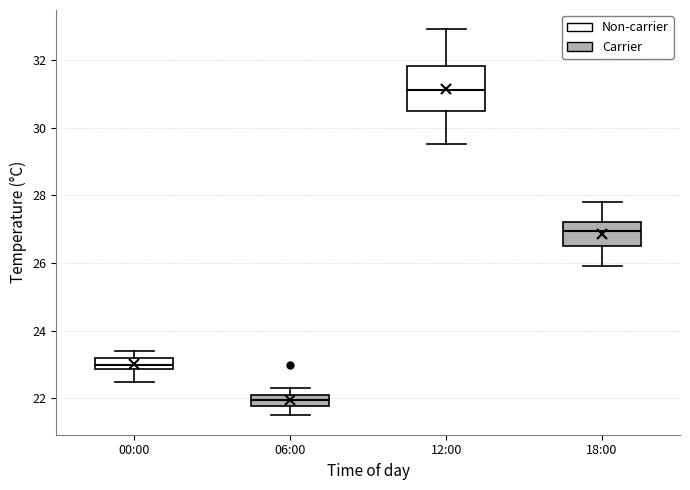

Where is the upper edge of the box for 06:00 on the y-axis? The values are not printed on the chart, so give them approximately, as read against the axis.

22.2